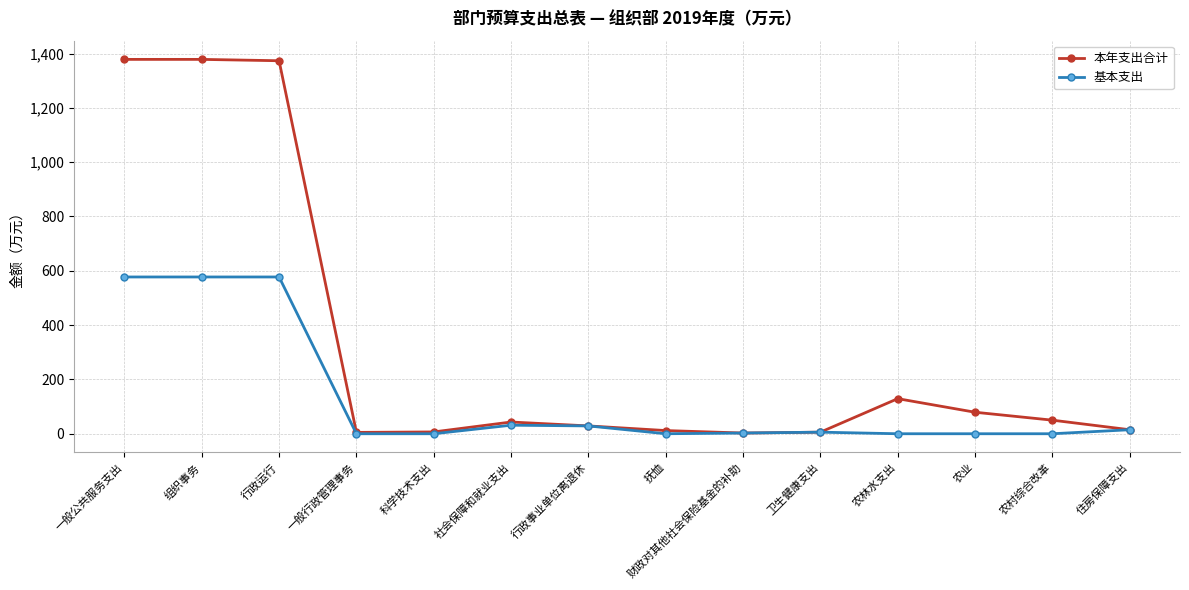

What is the minimum value for 本年支出合计?

2.6